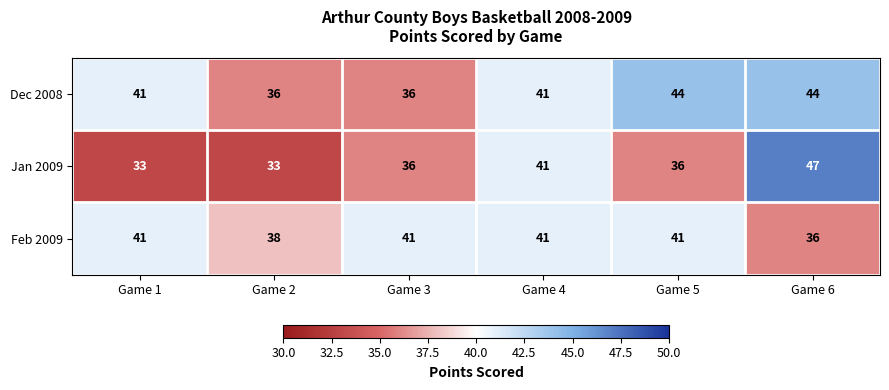

How many Jan 2009 values are between 33 and 41?

5